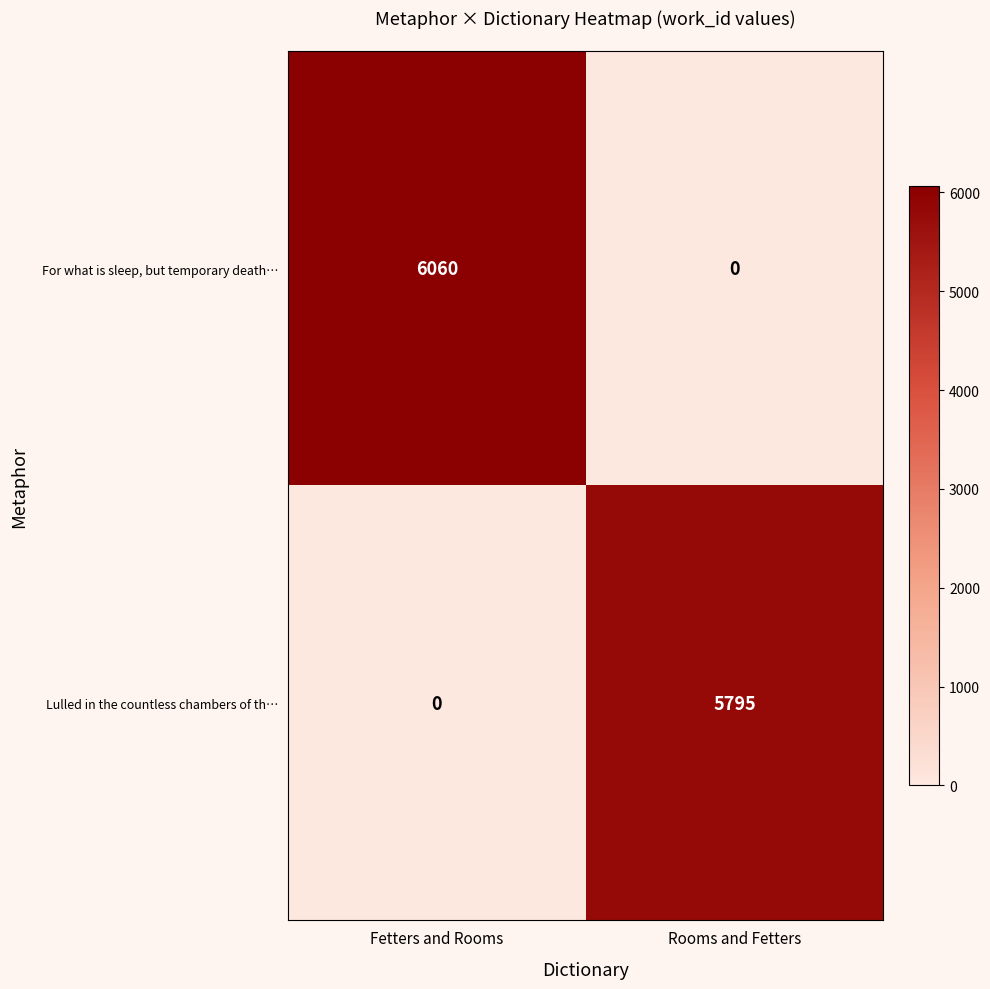

At Rooms and Fetters, list the series in order from largest to smallest.

Lulled in the countless chambers of th…, For what is sleep, but temporary death…